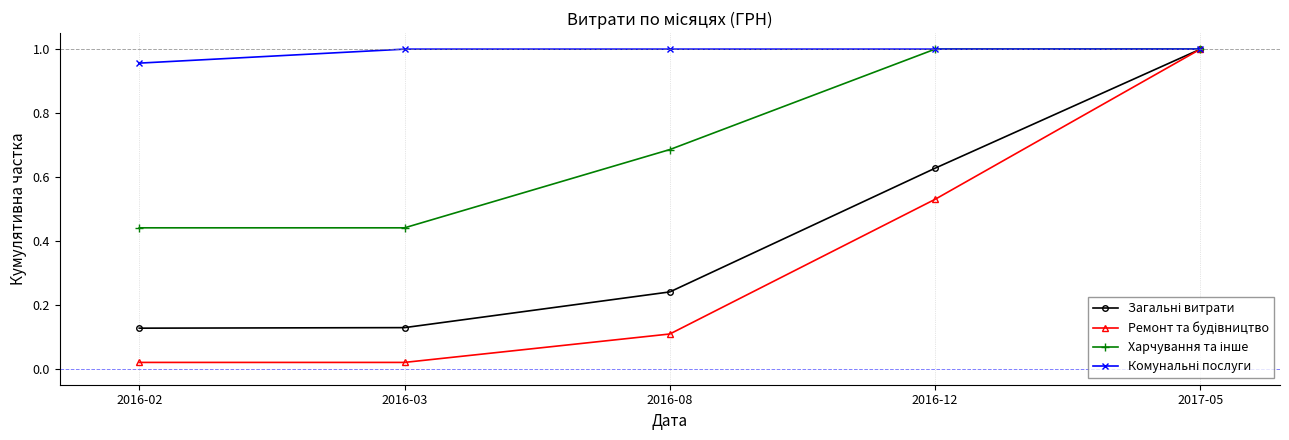

Count the number of categories in the chart.

5